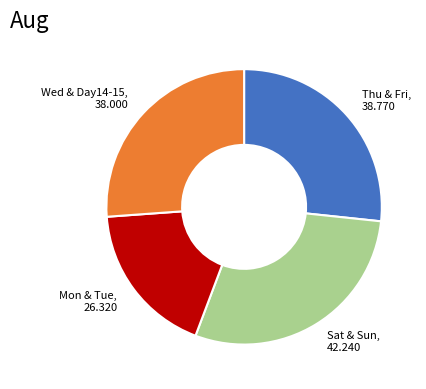

Is there a majority slice in this chart?

No